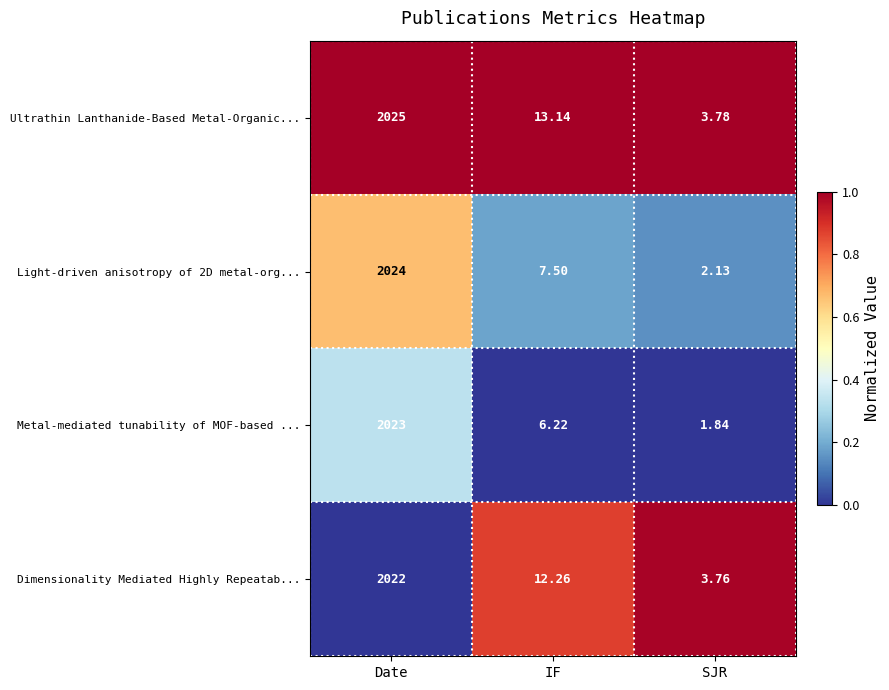

Between Date and IF, which series saw the biggest shift?

Metal-mediated tunability of MOF-based ...